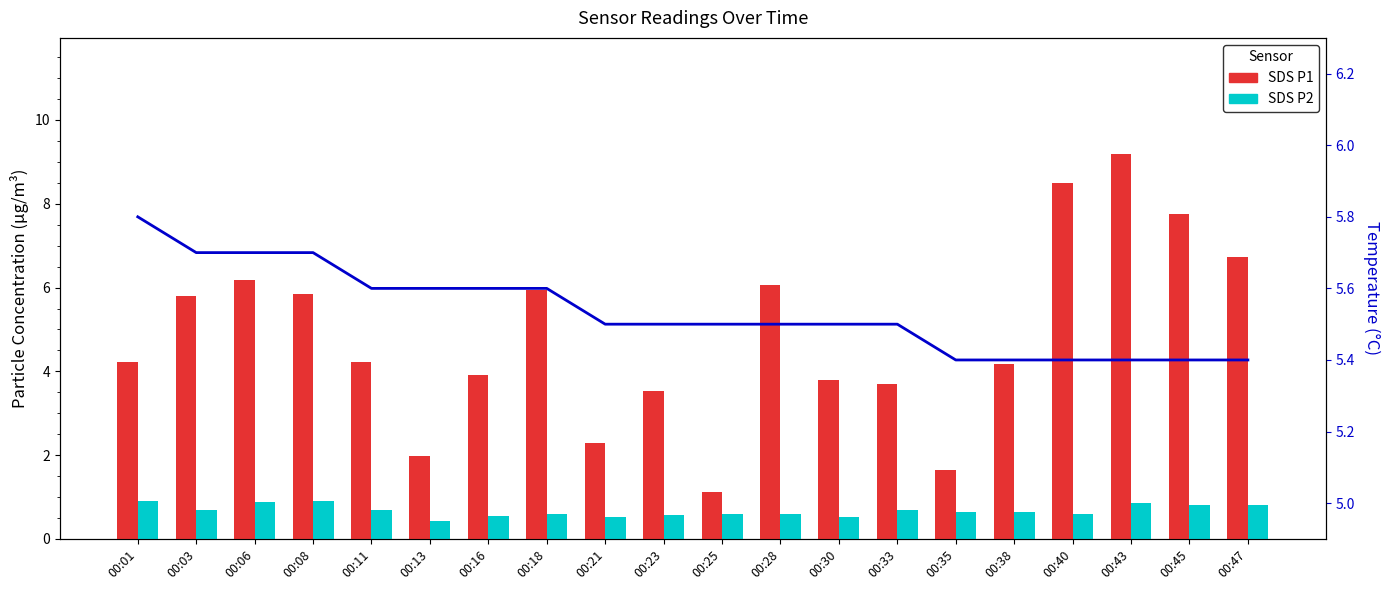

What is the sum of all SDS P1 values?

96.6